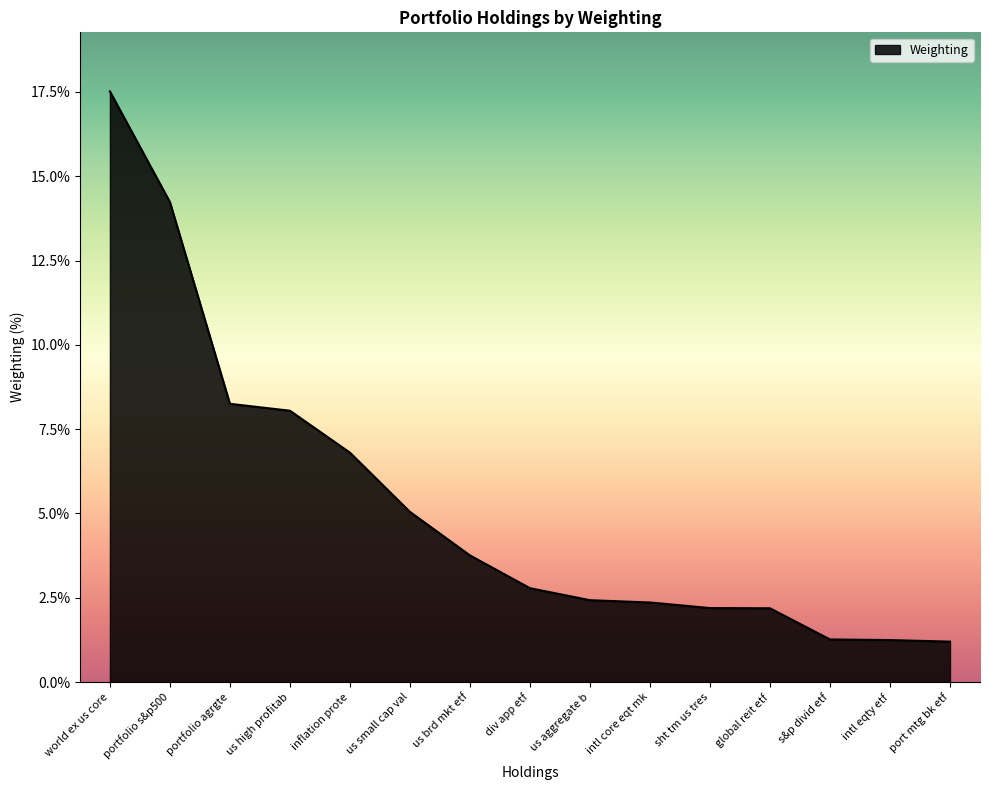

Where does the data first go above 2?

world ex us core